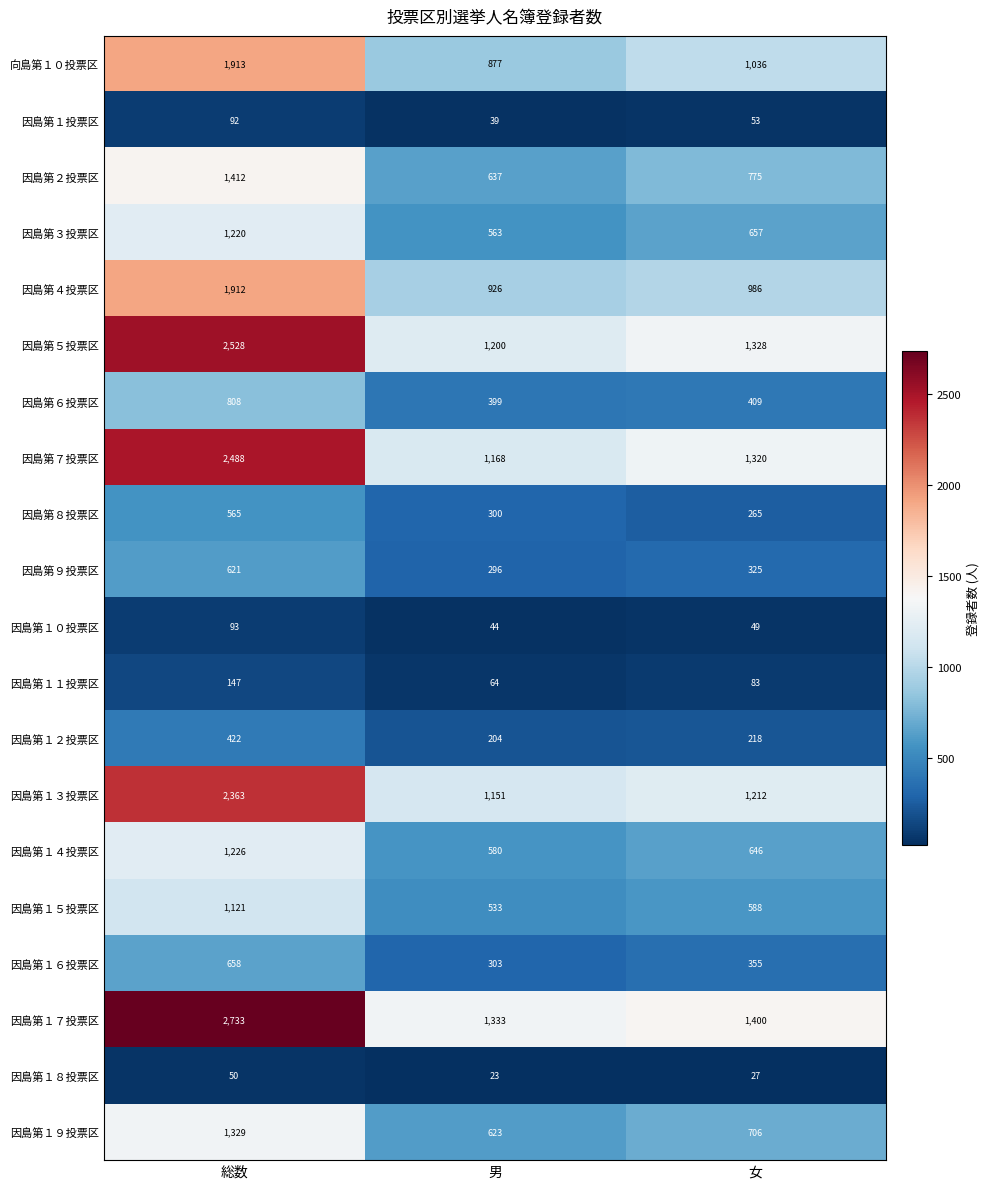

True or false: 因島第２投票区 has a value of 1412 at 総数.

True